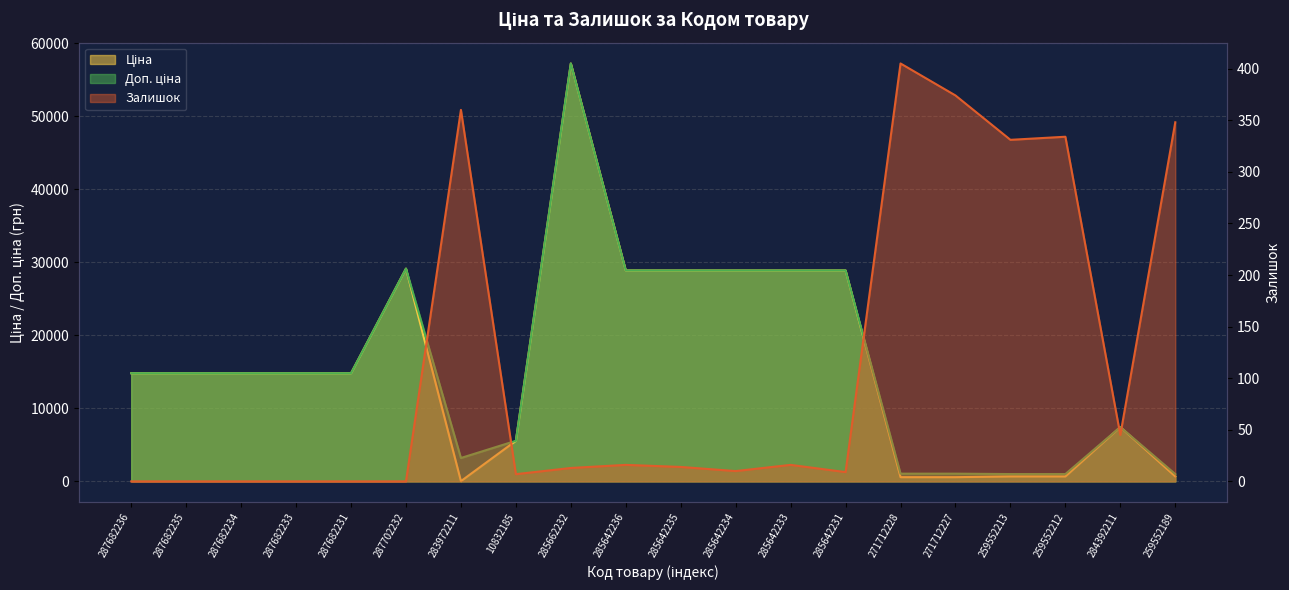

True or false: Залишок and Доп. ціна cross at least once.

False